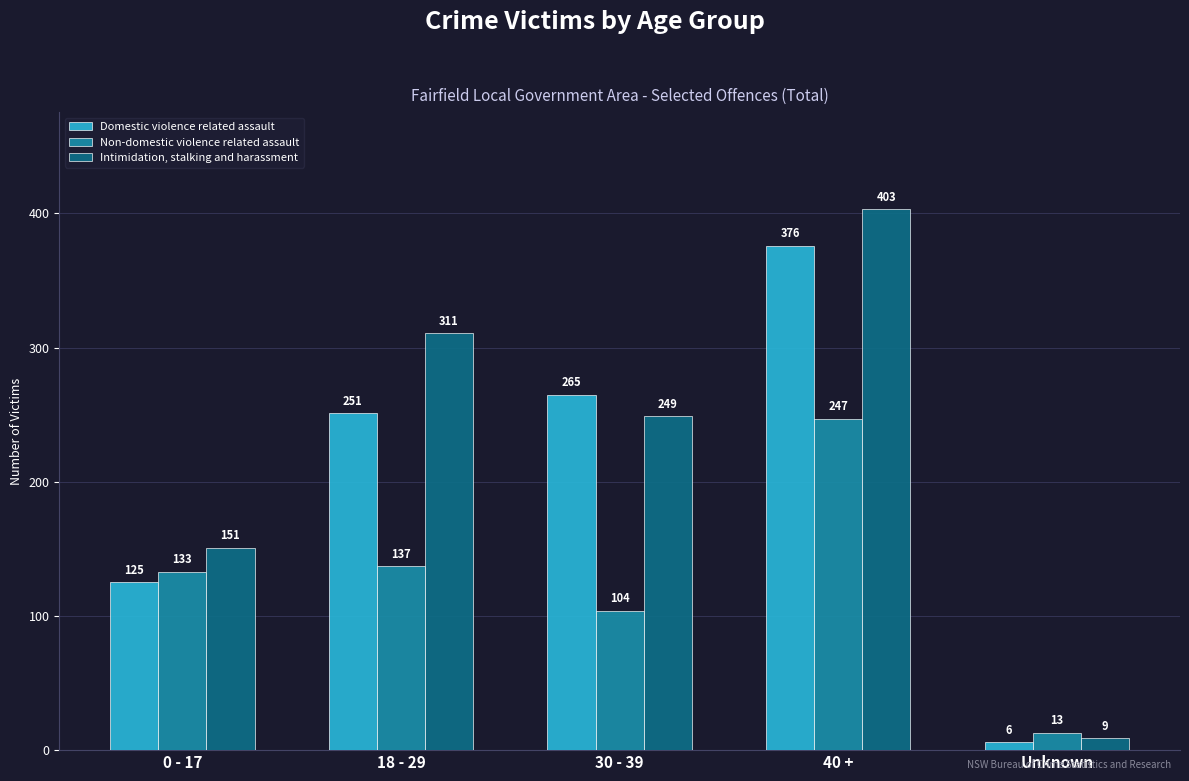

How many bars are there in total?

15